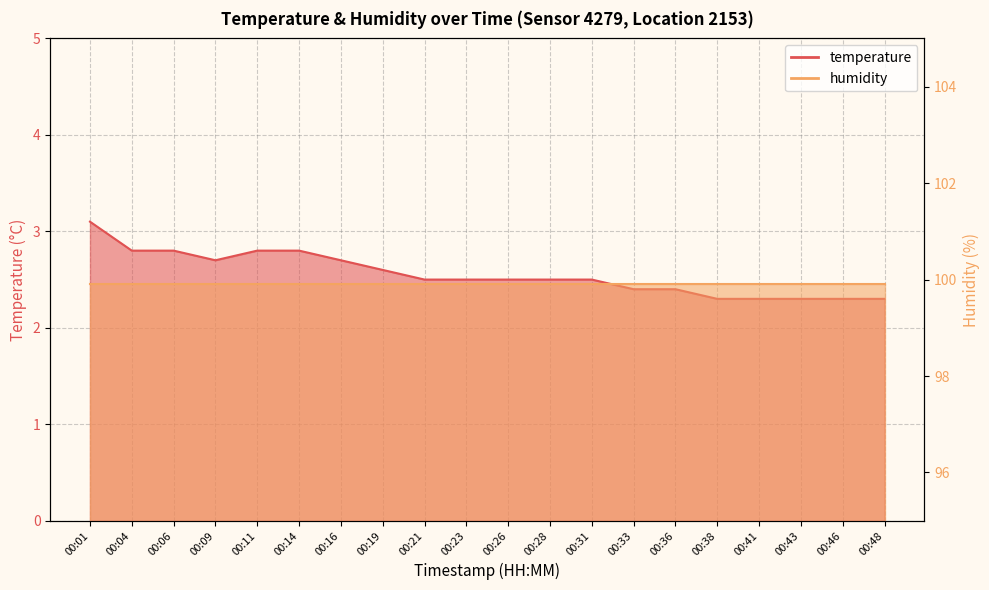

How many interior local valleys (lower than both neighbors) does the data have?

1